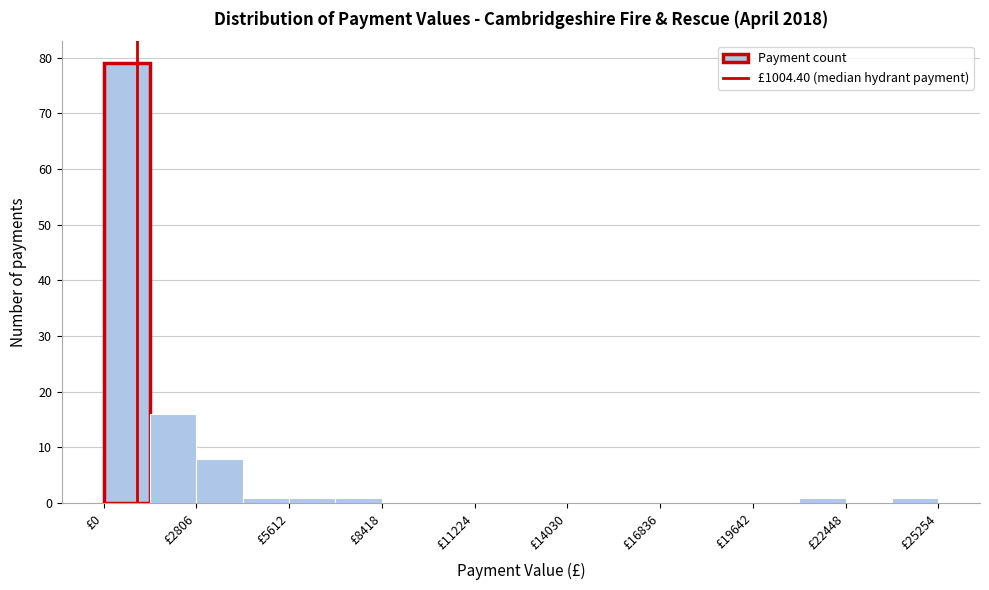

Read against the x-axis, roughly where is the centre of the tallest bar?

500